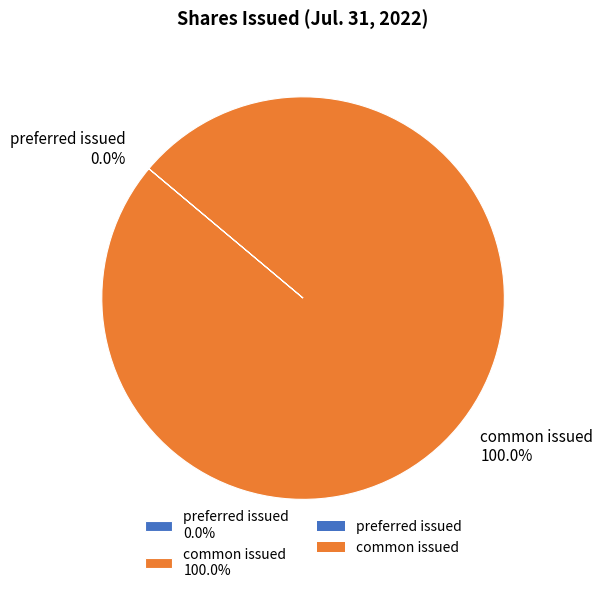

Is there any slice that represents more than half of the pie?

Yes